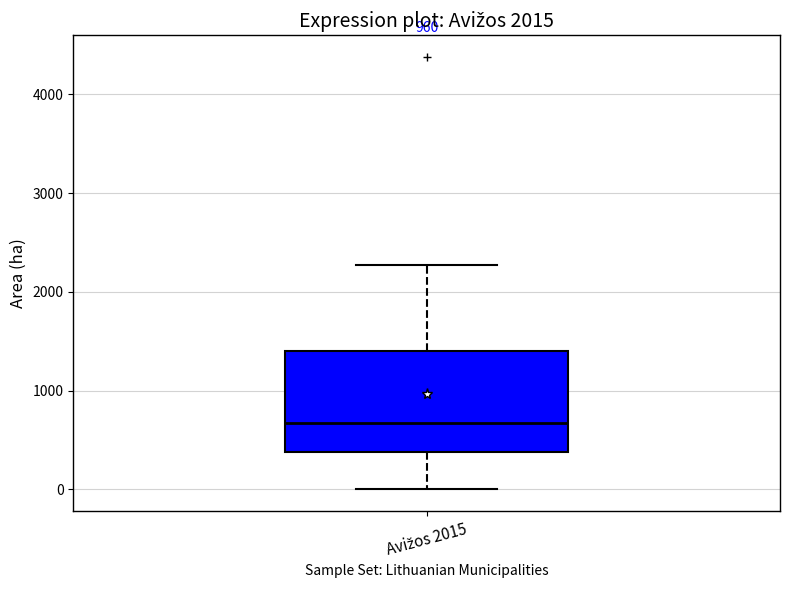

Where does the median line of the box for Avižos 2015 sit on the y-axis? The values are not printed on the chart, so give them approximately, as read against the axis.

700